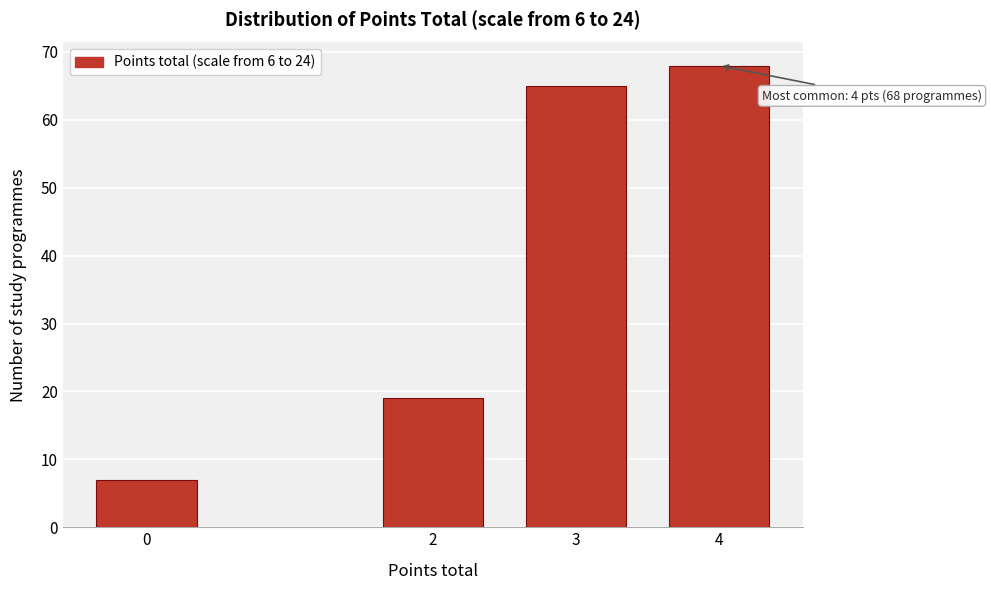

Reading left to right, transcribe all the data shown in this chart.

7	19	65	68